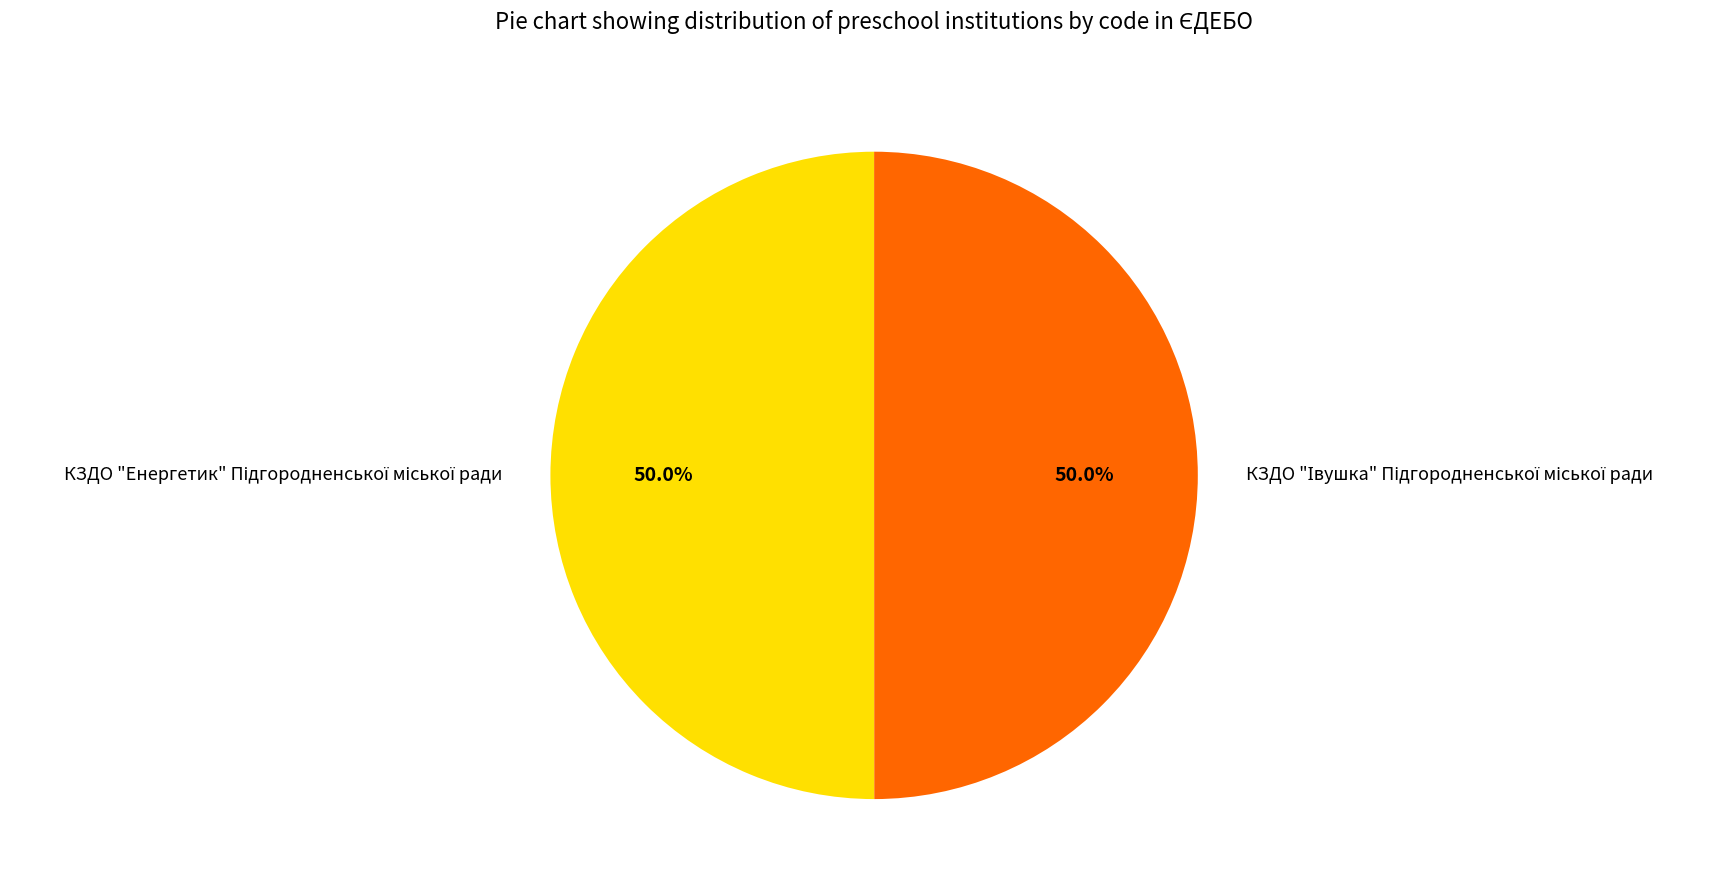

Count the number of slices in the pie.

2